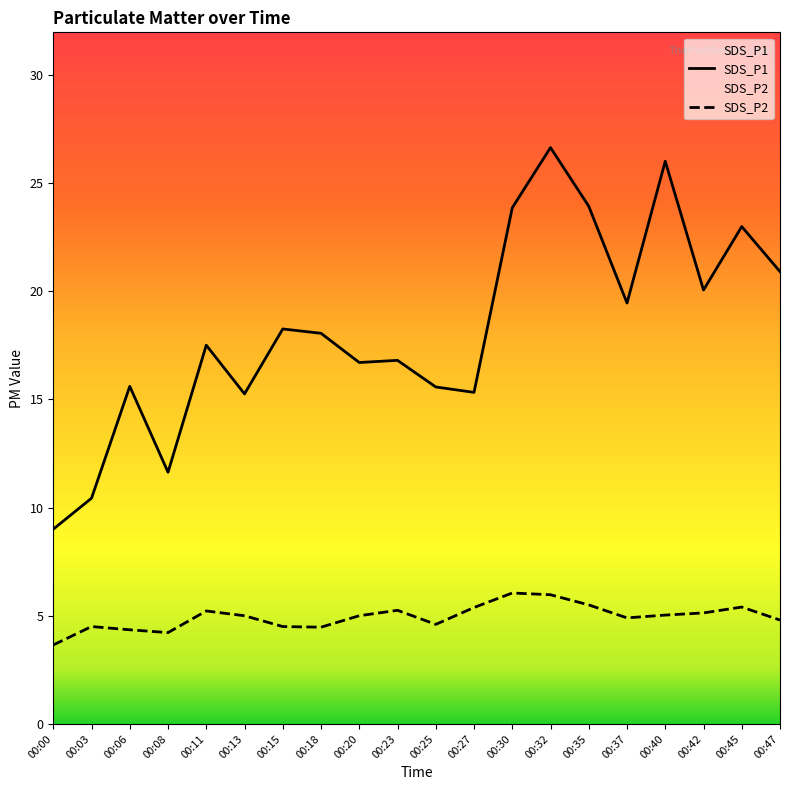

What is the smallest value displayed?

3.6